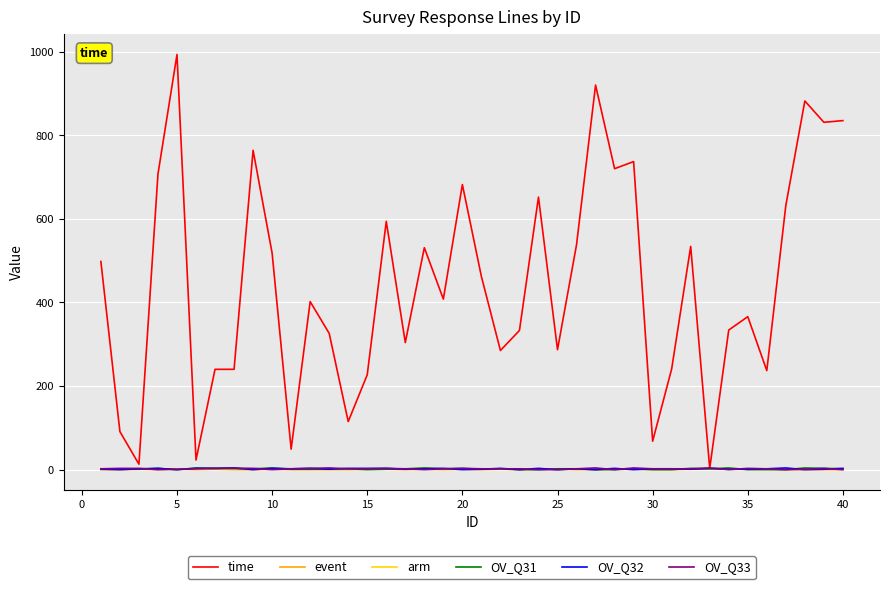

Which series has the widest spread of values?

time